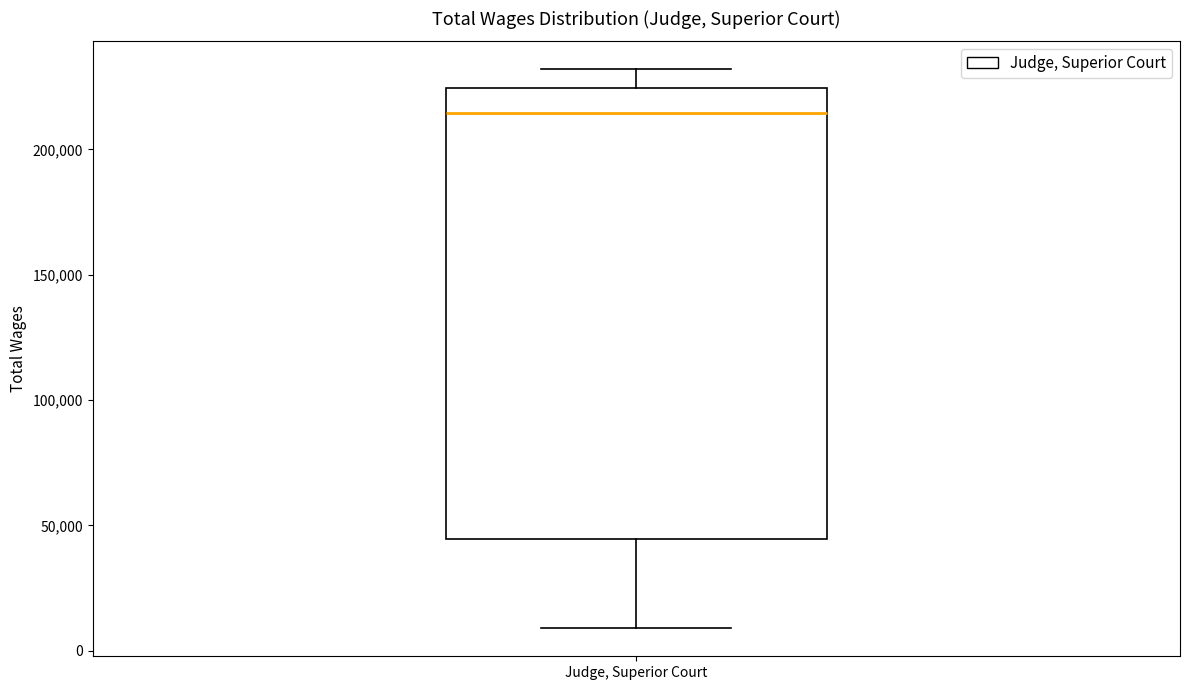

Where does the median line of the box for Judge, Superior Court sit on the y-axis? The values are not printed on the chart, so give them approximately, as read against the axis.

215000